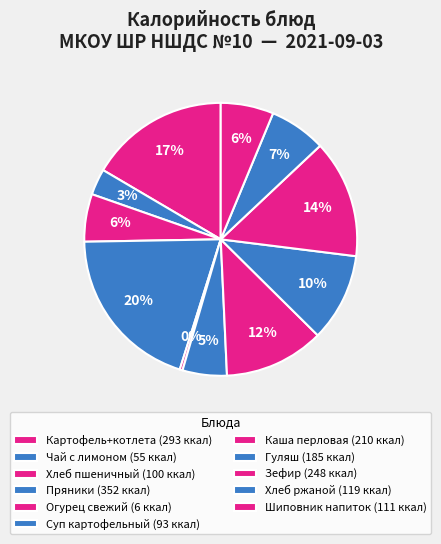

How many segments does this pie chart have?

11